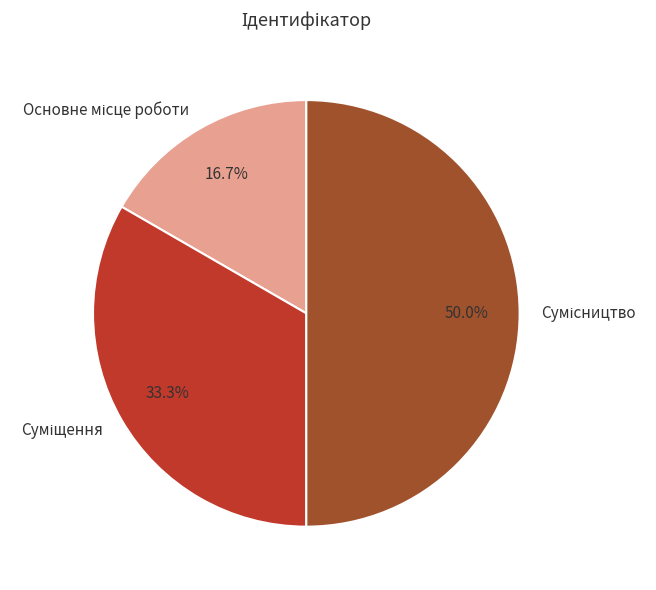

Do Сумісництво and Основне місце роботи together represent more than half of the pie?

Yes